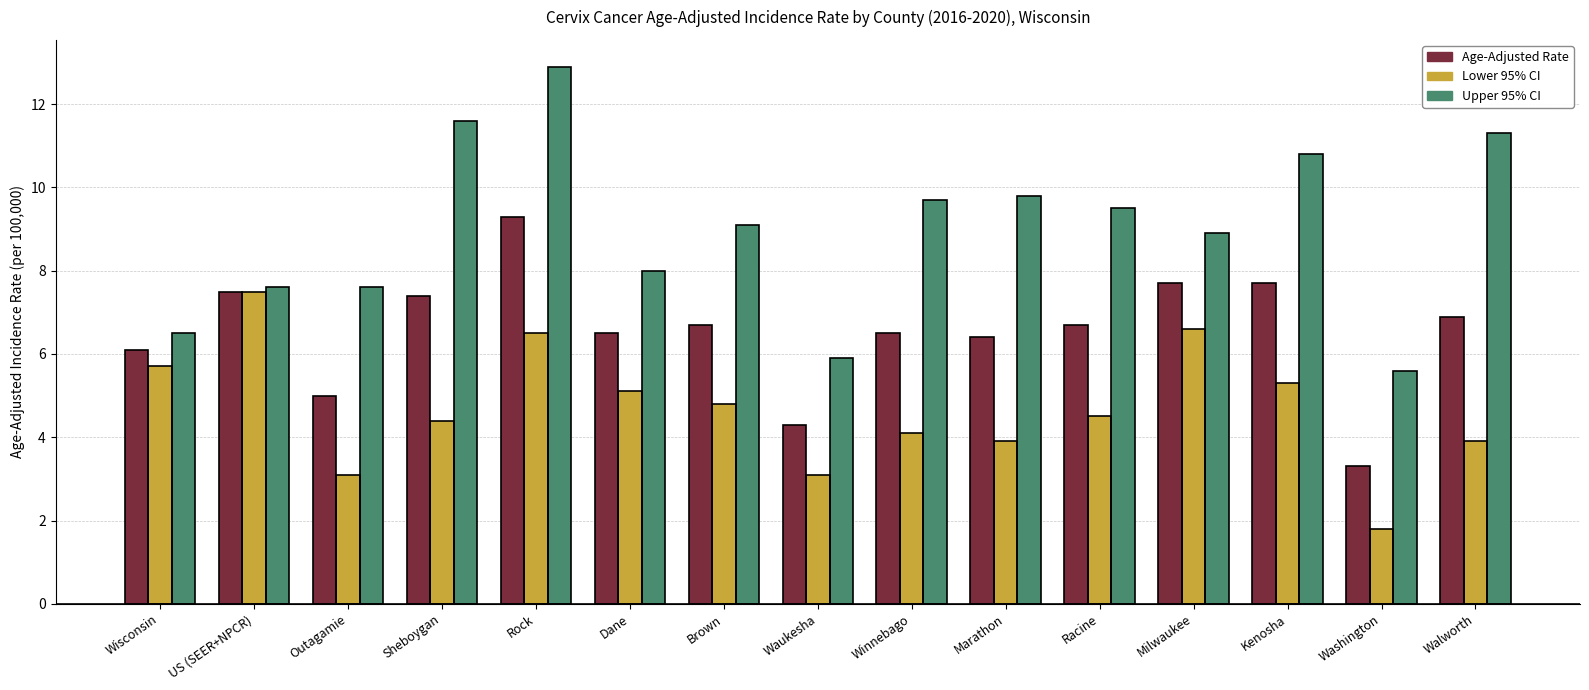

List the series in order of their peak value, lowest first.

Lower 95% CI, Age-Adjusted Rate, Upper 95% CI